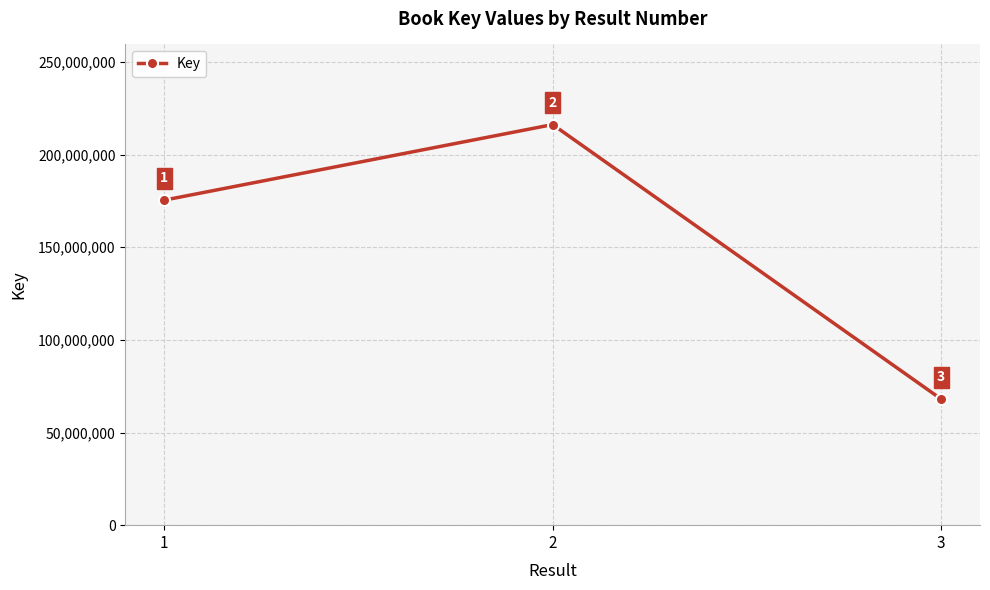

True or false: the data shows 175394390 at 1.

True